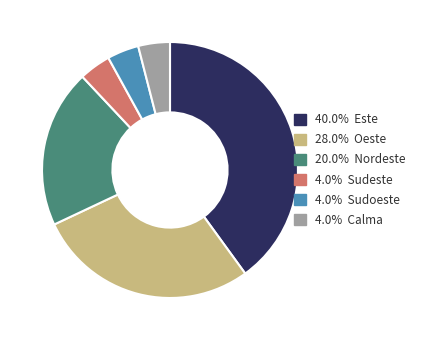

Is there a majority slice in this chart?

No